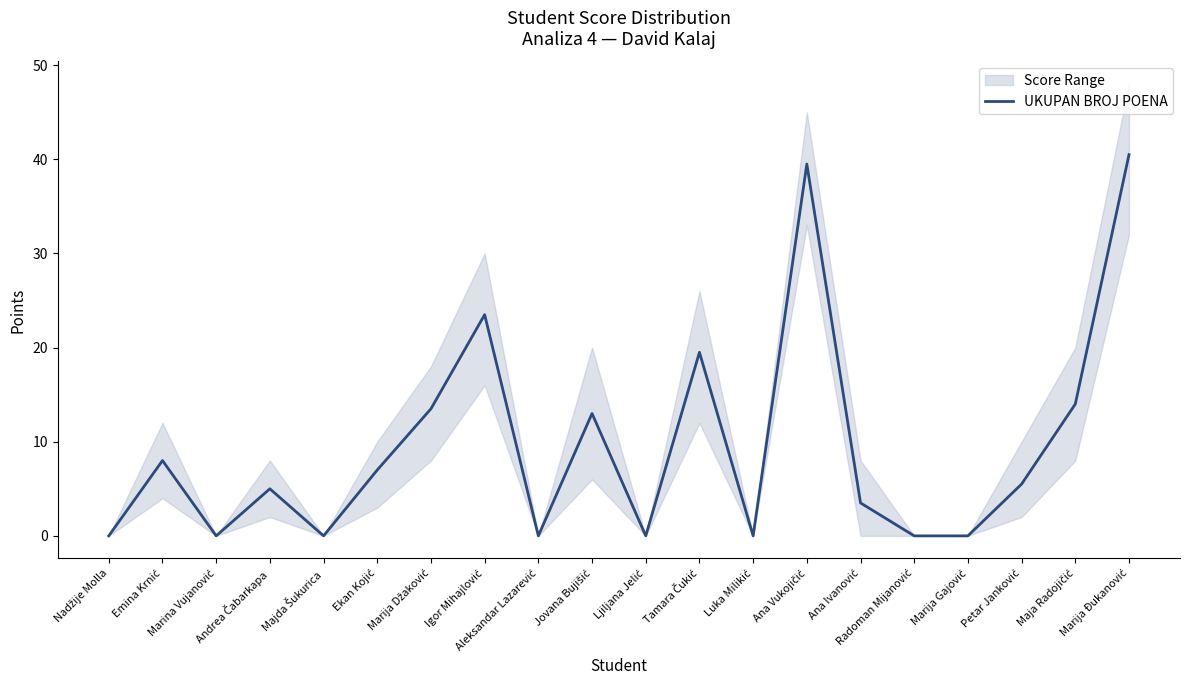

Does the chart display data point markers on the line(s)?

No